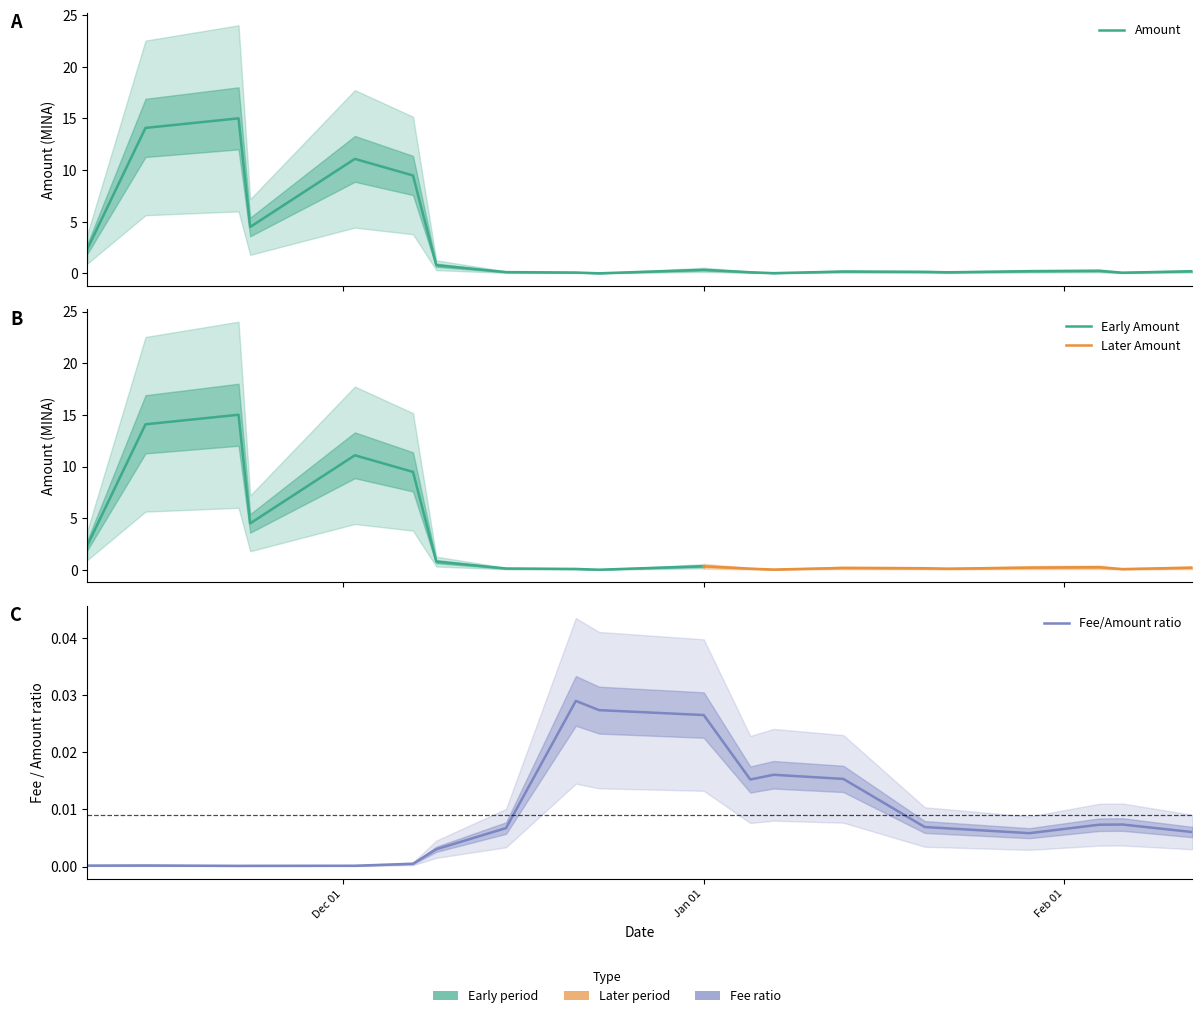

What is the sum of the values at 2023-12-23 and 2023-11-14?

14.1